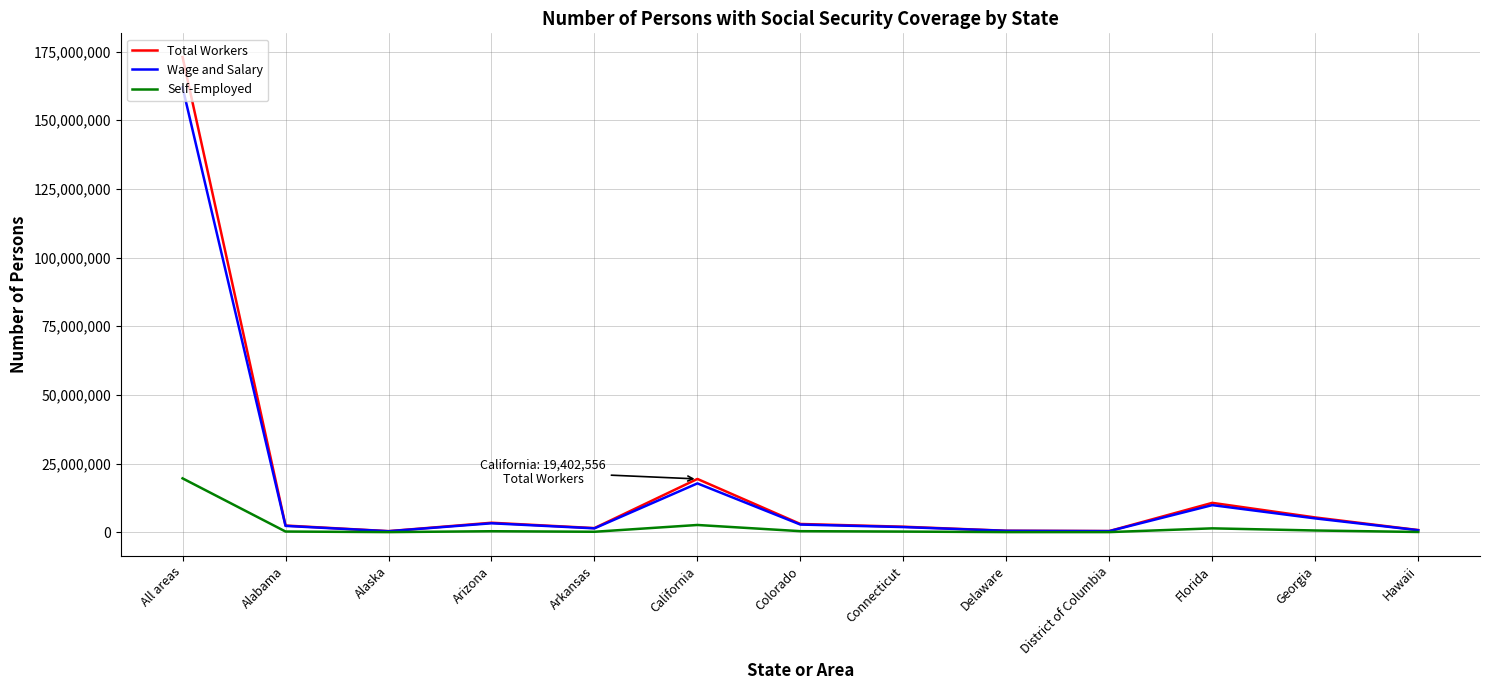

Rank the series by their maximum value, from lowest to highest.

Self-Employed, Wage and Salary, Total Workers